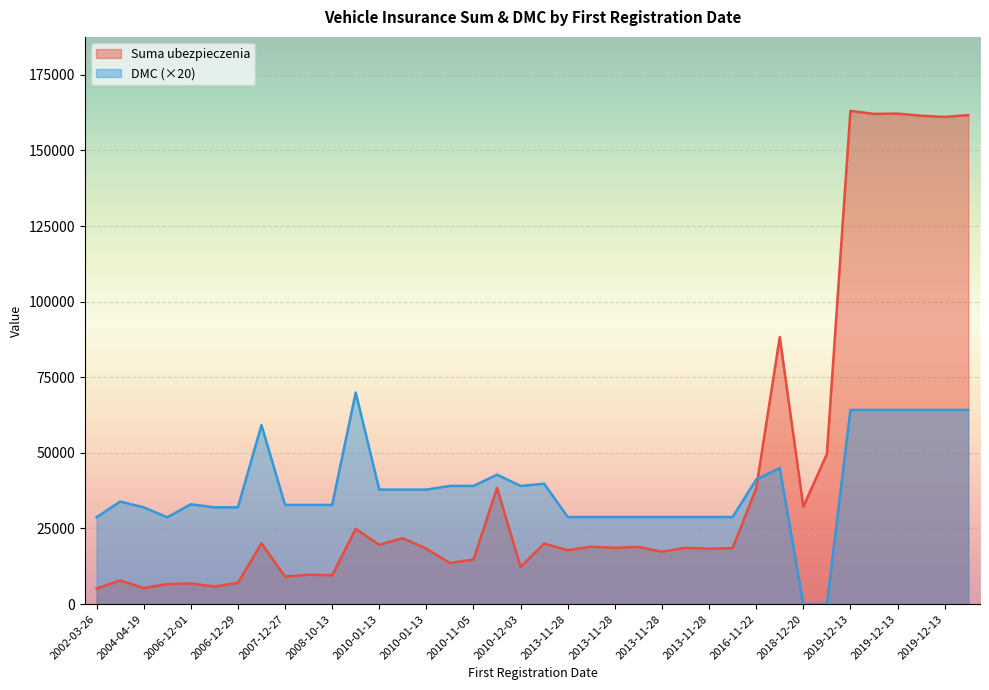

Rank the series by their average value, from lowest to highest.

DMC, Suma ubezpieczenia